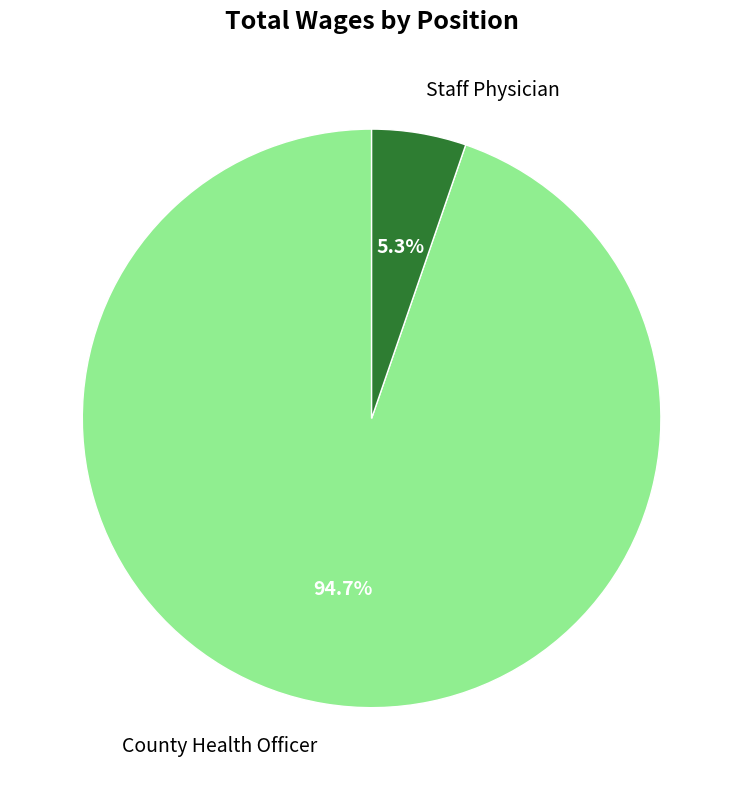

Is Staff Physician the majority of the pie?

No